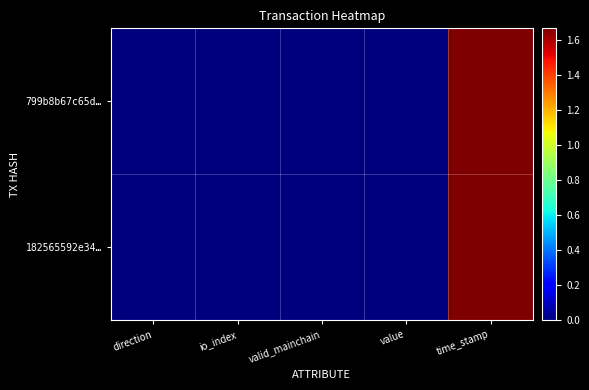

What is the difference between the highest and lowest values at io_index?

25.0